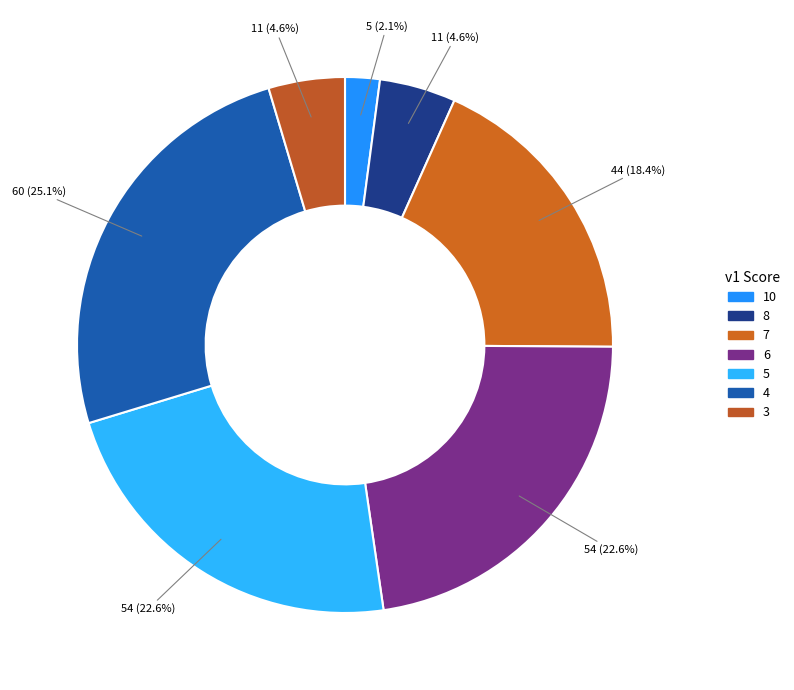

How many segments does this pie chart have?

7